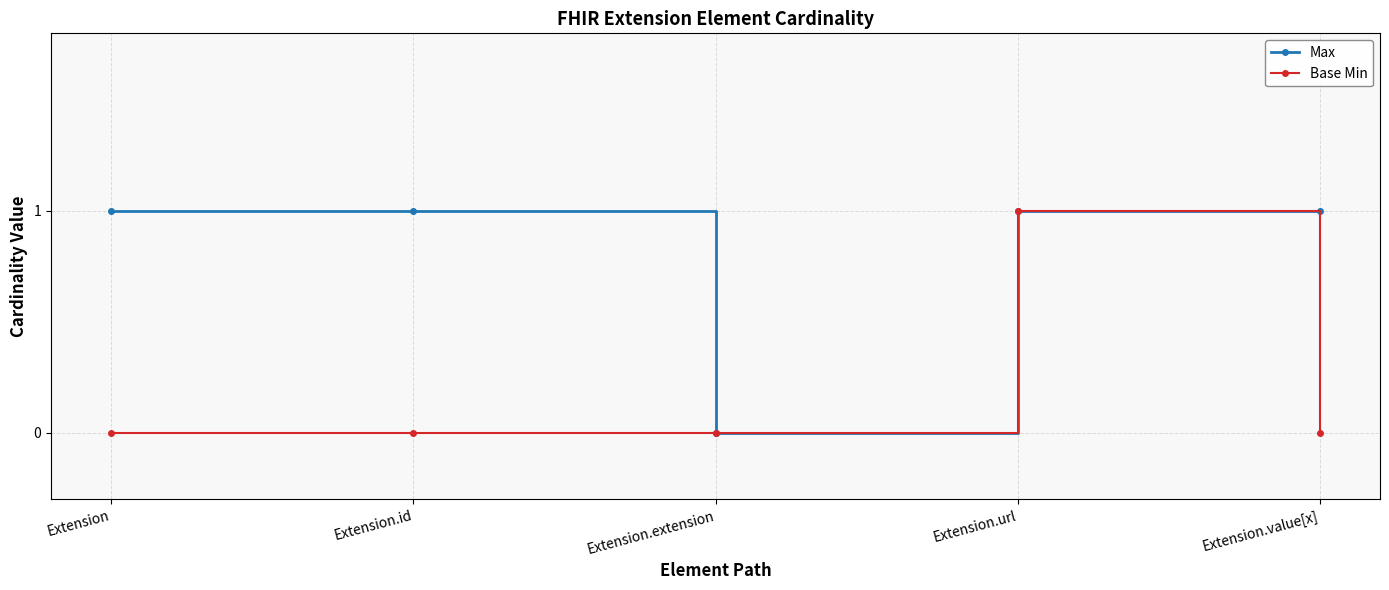

Which category has the lowest value in the Max series?

Extension.extension